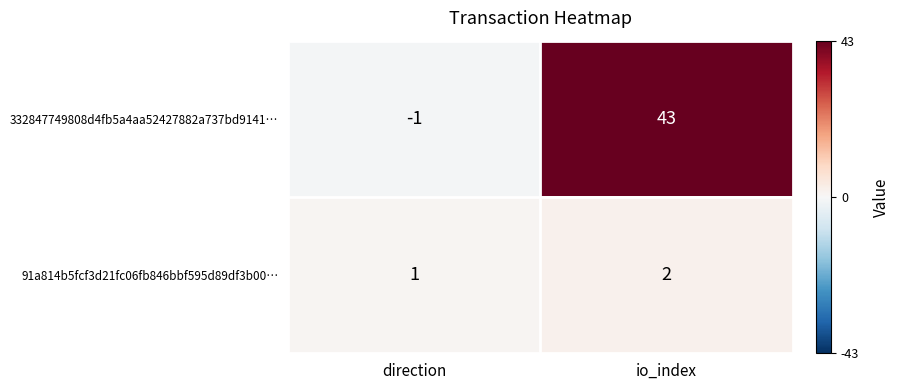

Which category has the lowest value in the 332847749808d4fb5a4aa52427882a737bd9141… series?

direction